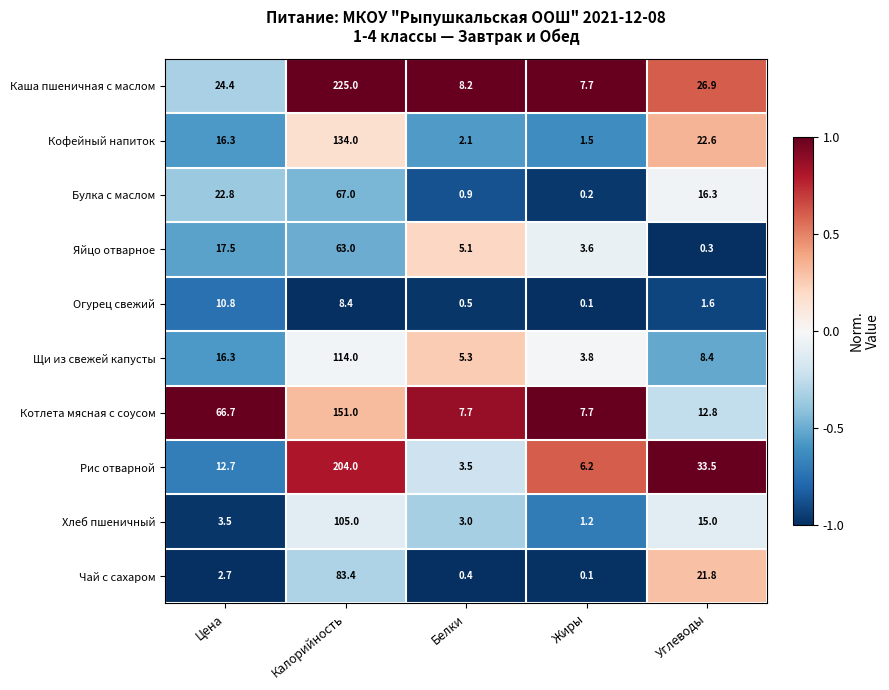

What is the average value of the Яйцо отварное series?

17.9